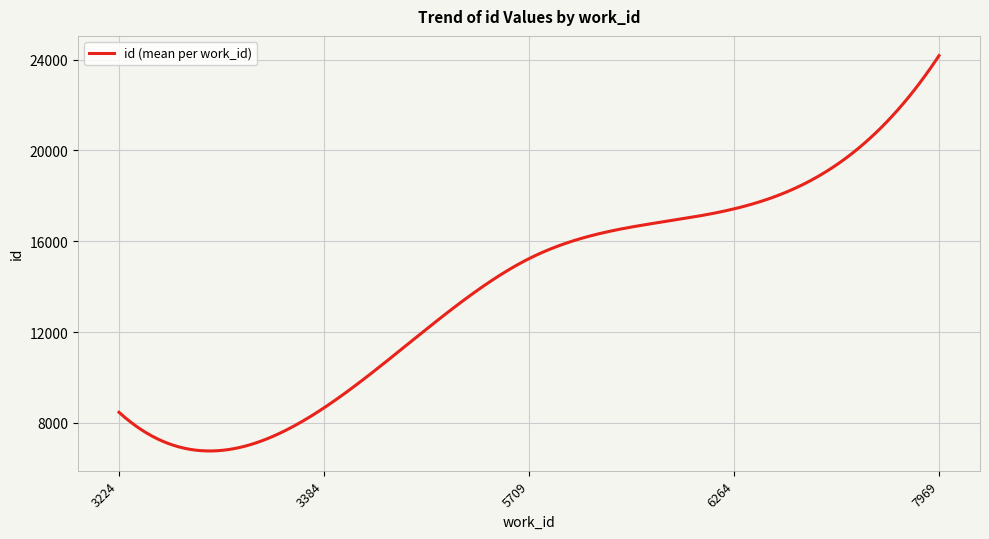

What is the difference between the maximum and minimum values?

17411.8